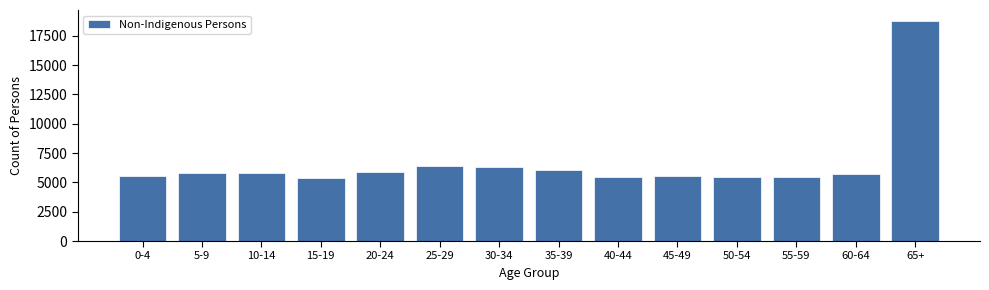

What is the value of the 5th bar from the left?

5872